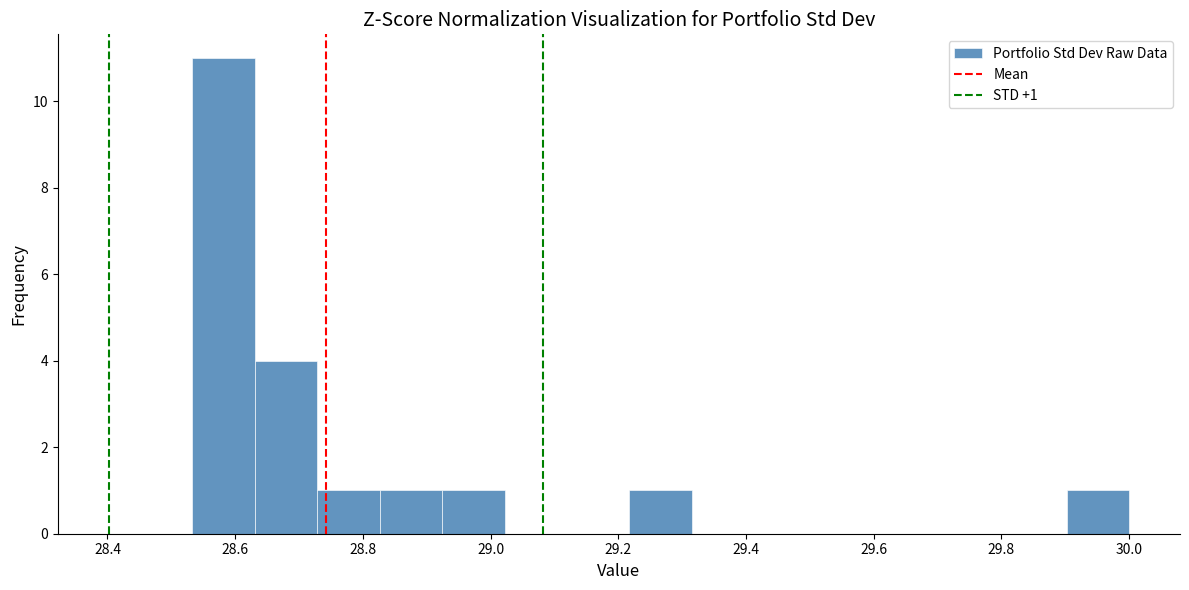

Which range on the x-axis has the tallest bar?

28.54 to 28.64